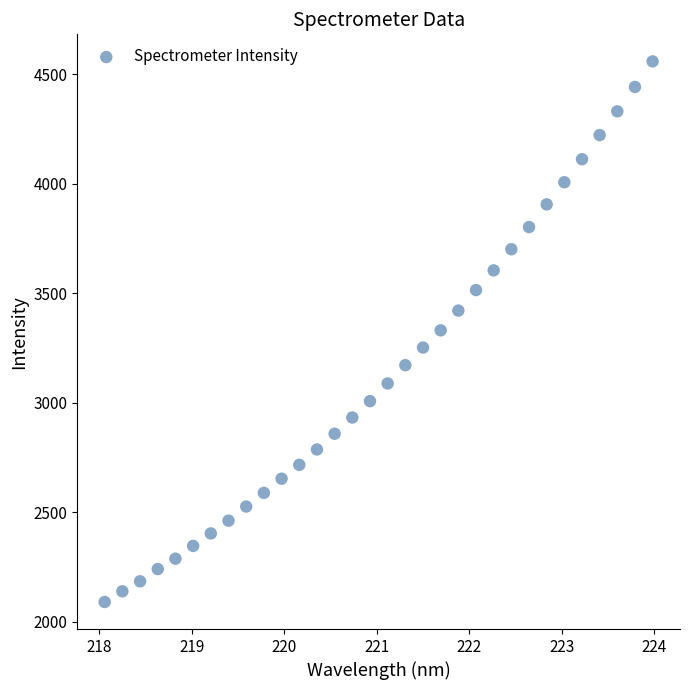

What is the range of X values (max minus min)?

5.9